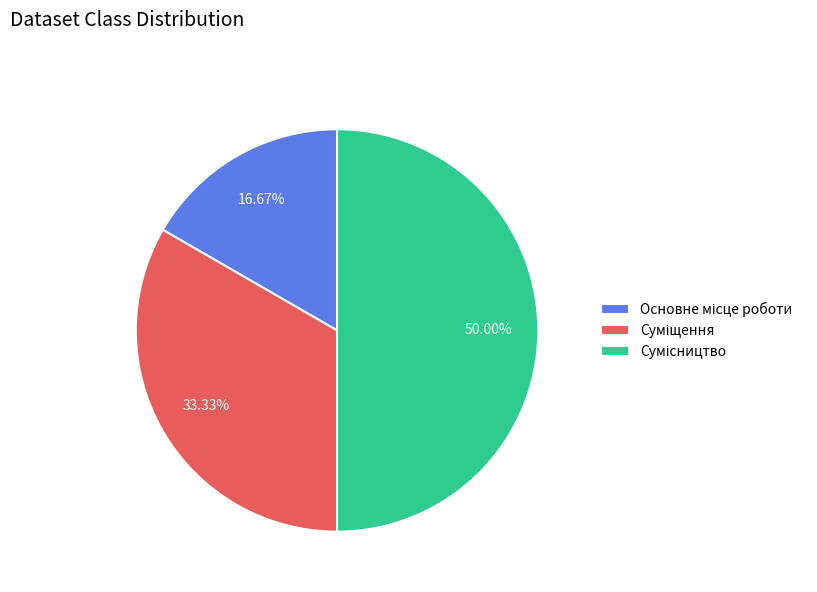

To the nearest percent, what is the combined percentage of Основне місце роботи and Сумісництво?

67%